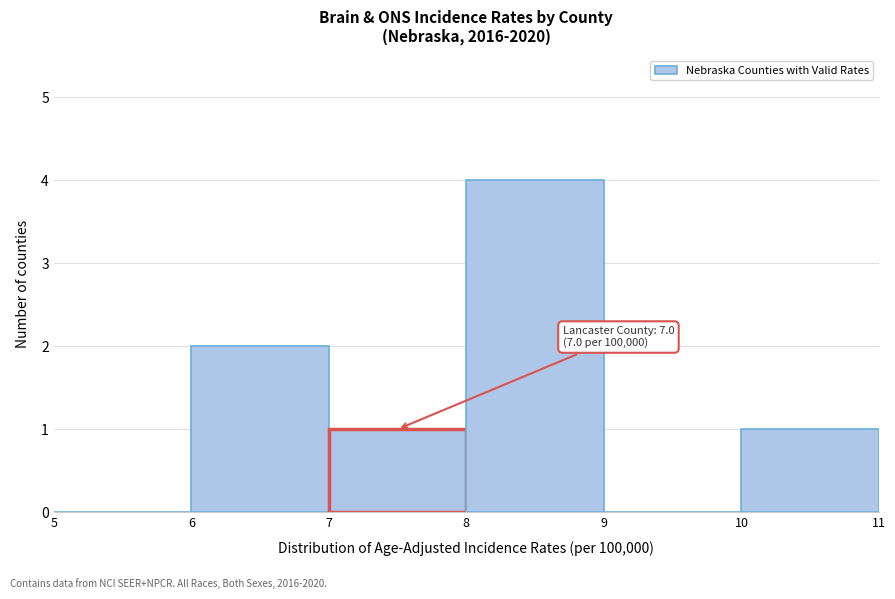

Which range on the x-axis has the tallest bar?

8 to 9